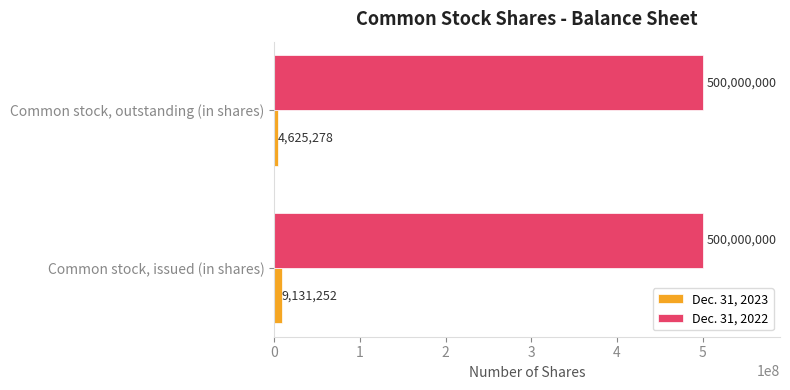

Count the number of data series in this chart.

2